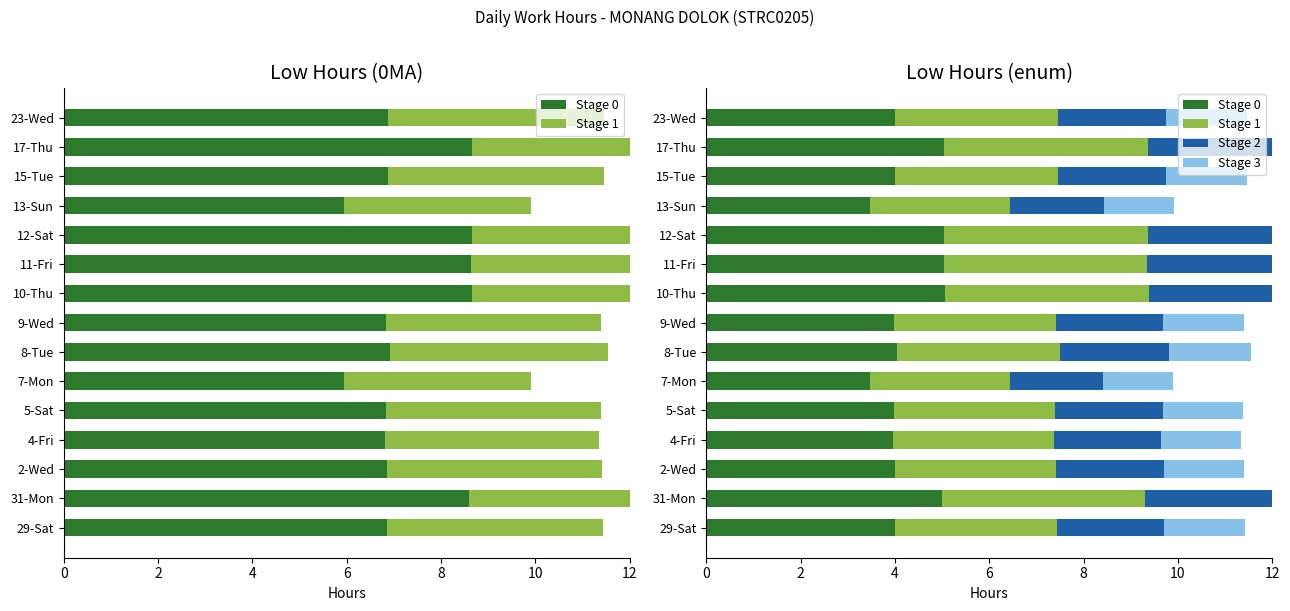

The Stage 0 series shows 6.0 at 15-Tue. True or false?

False